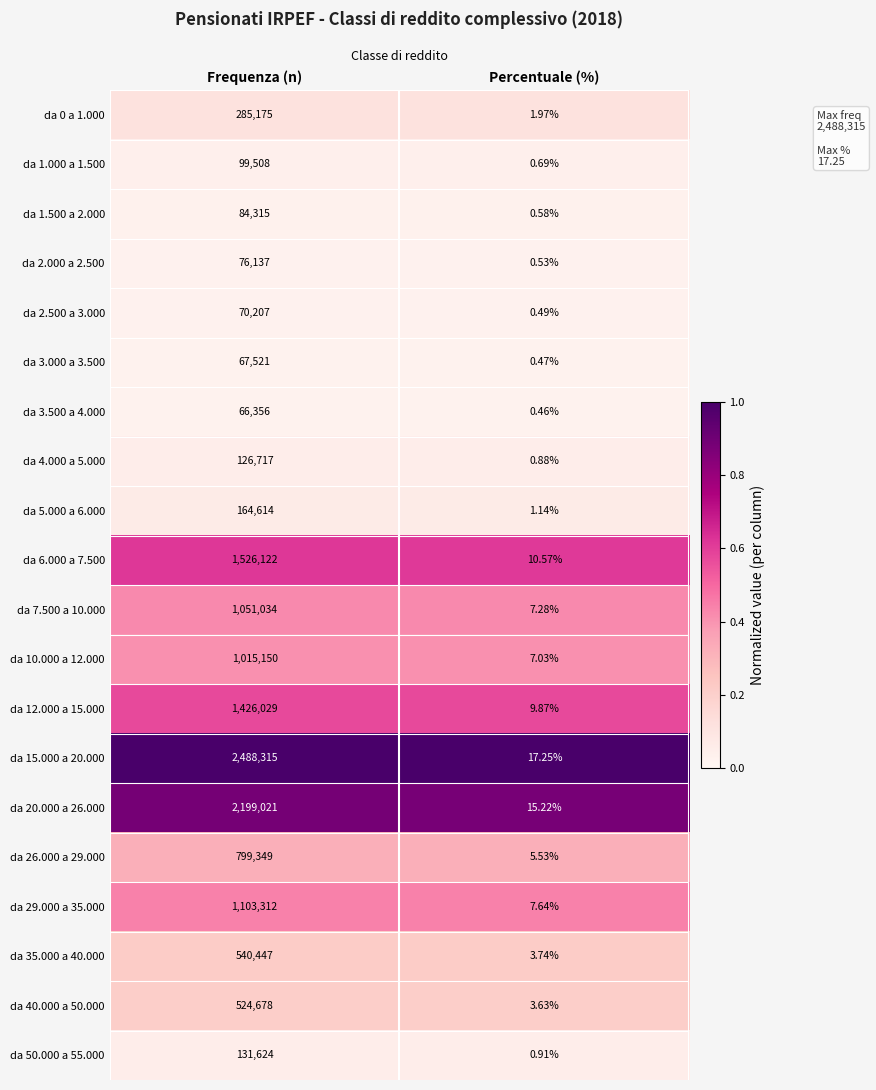

At which label is da 26.000 a 29.000 closest to 399677?

Percentuale (%)